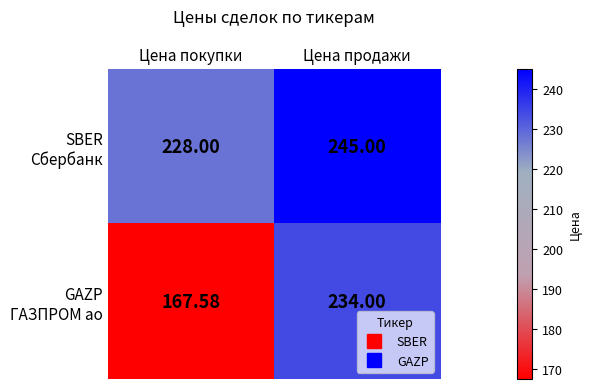

Which label corresponds to the largest value in the chart?

Цена продажи